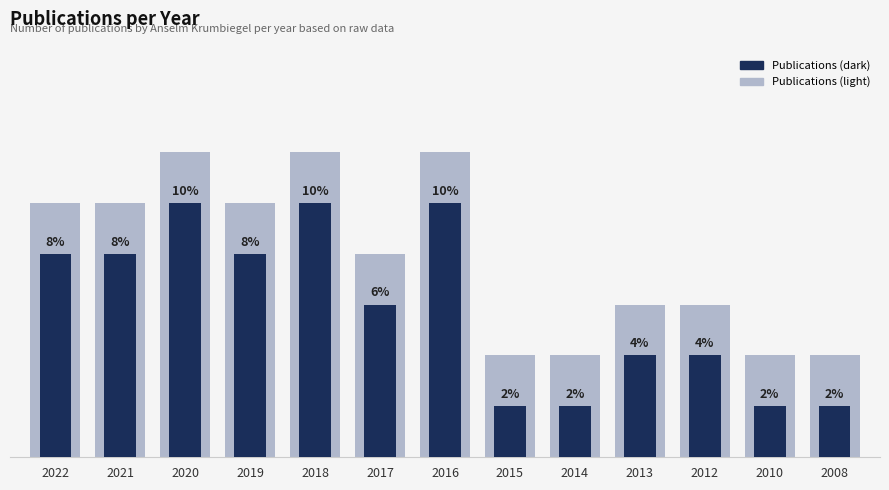

List the labels in order of Publications (light) value, largest first.

2020, 2018, 2016, 2022, 2021, 2019, 2017, 2013, 2012, 2015, 2014, 2010, 2008